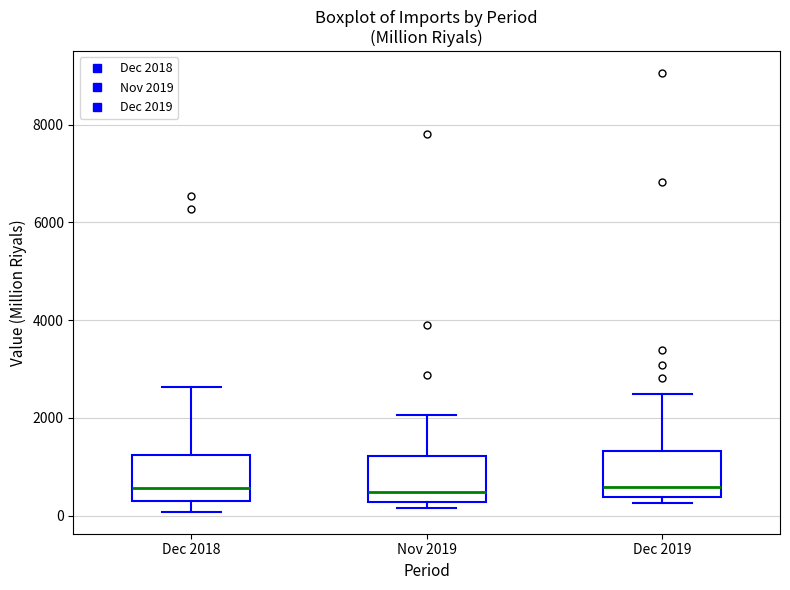

Where does the lower whisker of the box for Dec 2018 end on the y-axis? The values are not printed on the chart, so give them approximately, as read against the axis.

0